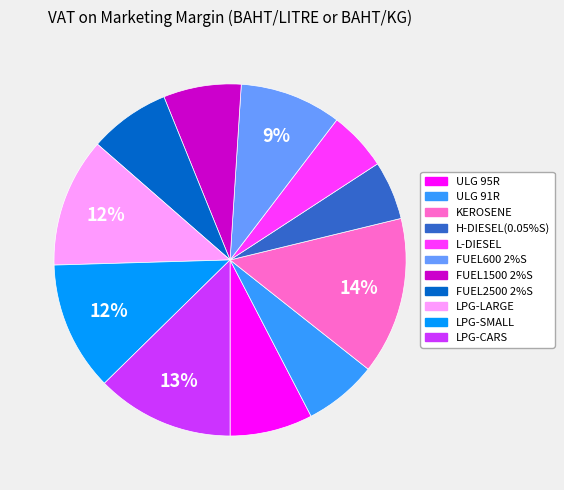

To the nearest percent, what is the difference between the largest and smallest slice percentages?

9%